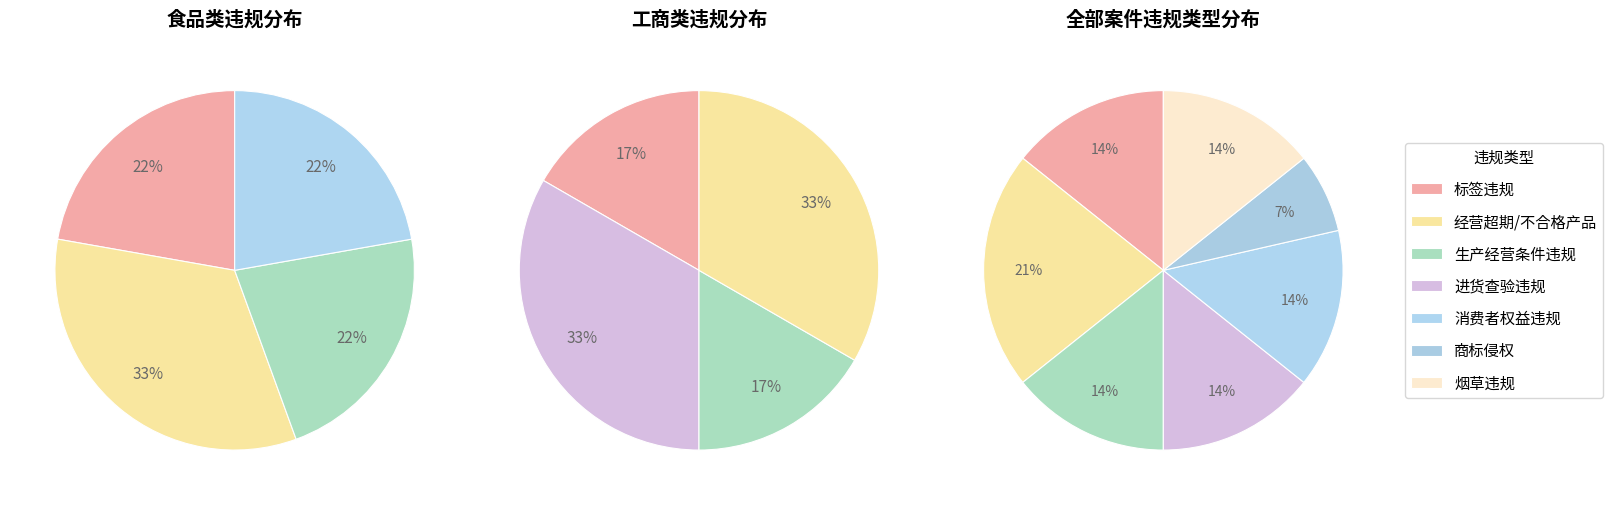

Does 工商类 account for over 50% of the chart?

No